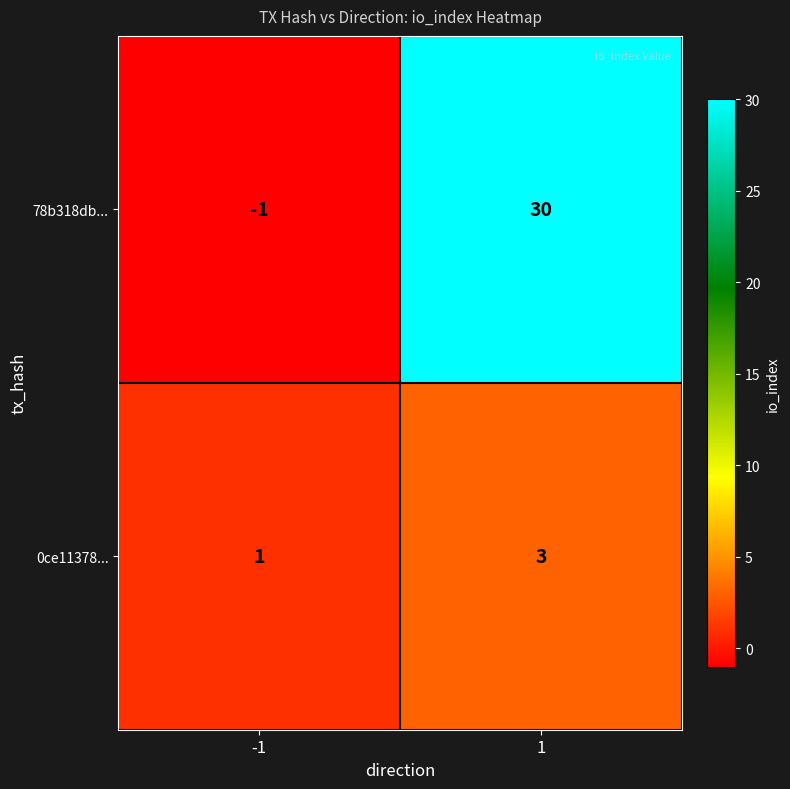

What is the smallest value displayed?

-1